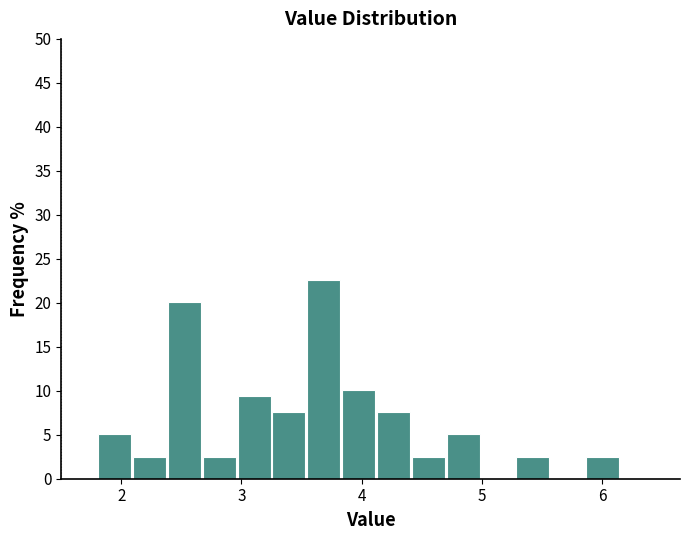

Read against the x-axis, roughly where is the centre of the tallest bar?

3.7